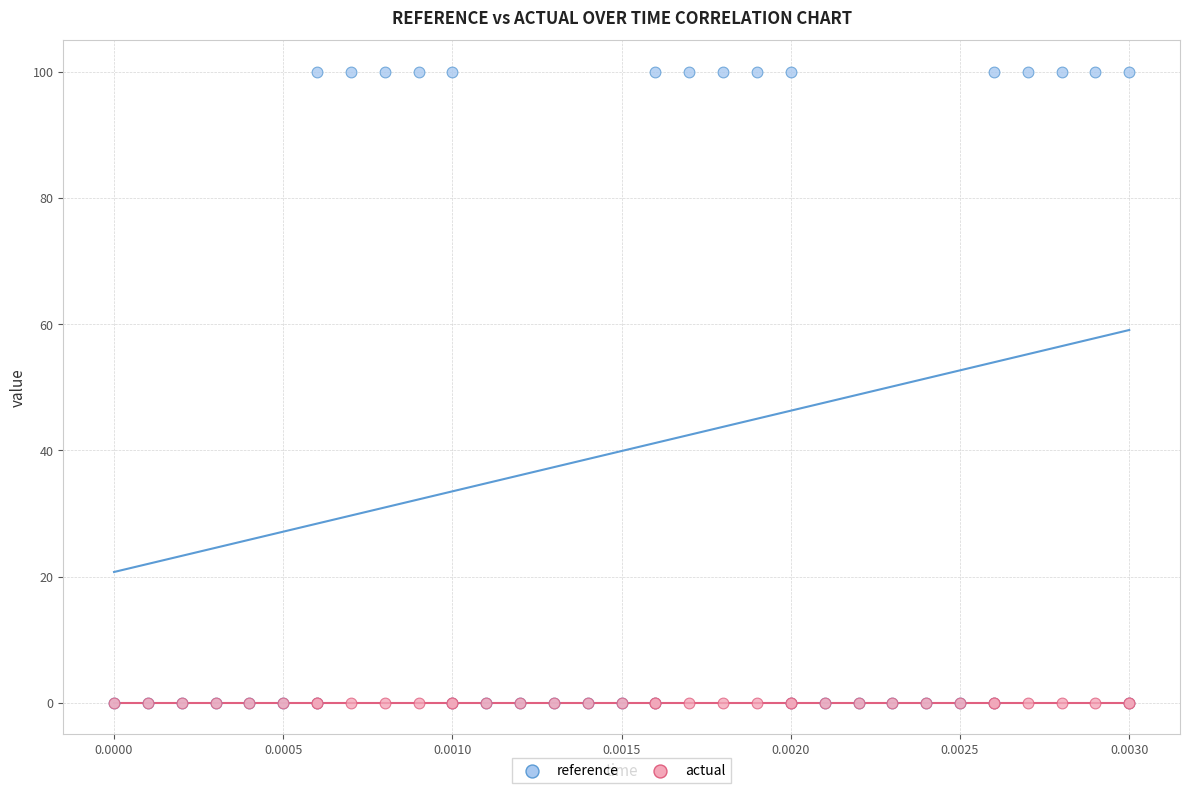

What are all the series names shown in the legend?

reference, actual